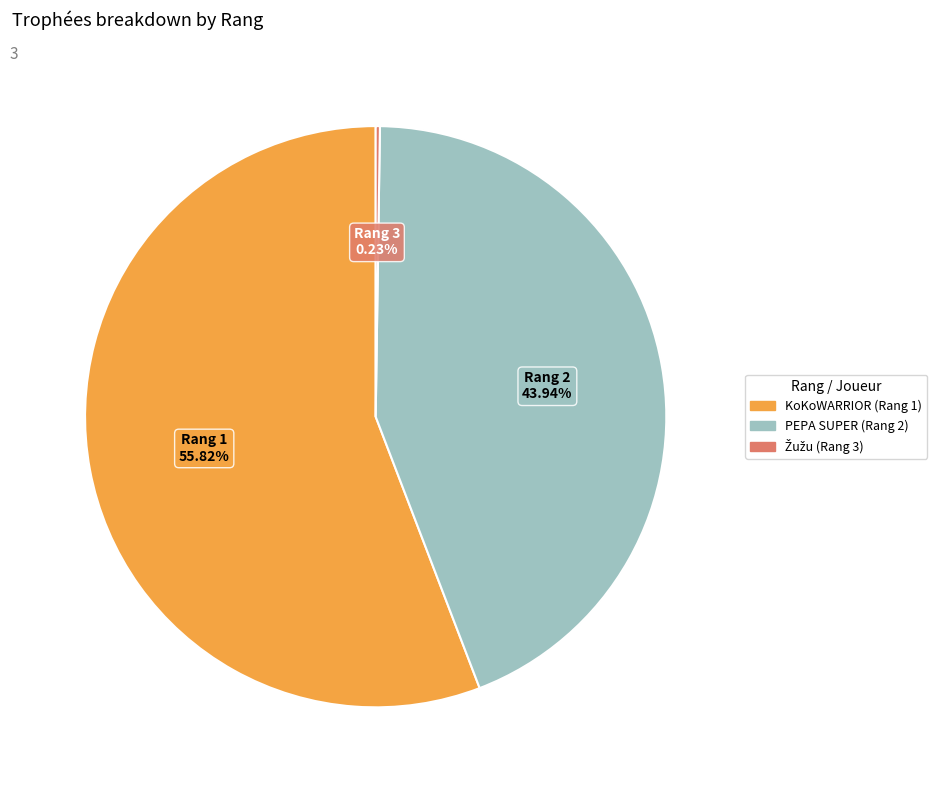

Is there any slice that represents more than half of the pie?

Yes